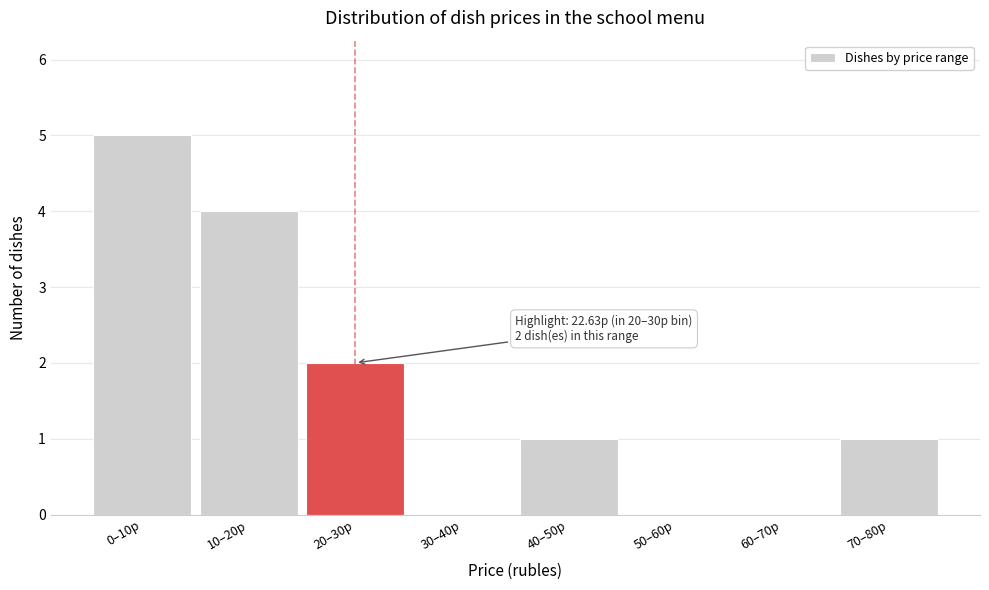

Reading left to right, list all the values displayed in this chart.

0–10р=5	10–20р=4	20–30р=2	30–40р=0	40–50р=1	50–60р=0	60–70р=0	70–80р=1